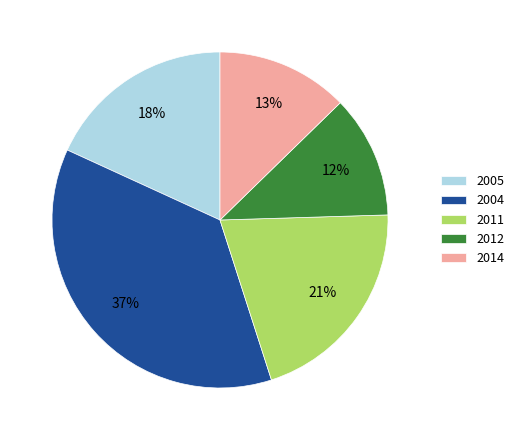

To the nearest percent, what percentage of the pie is 2012?

12%